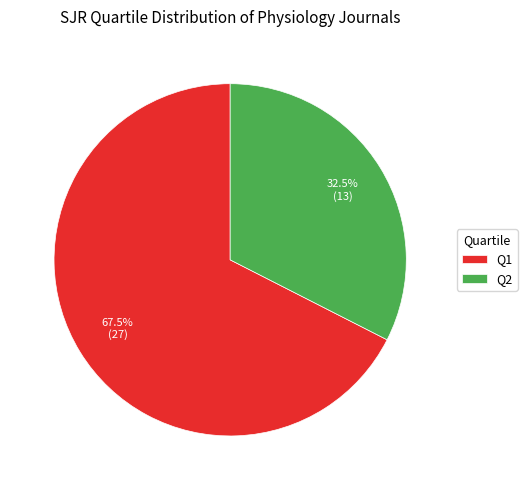

Rank the categories by value from lowest to highest.

Q2, Q1